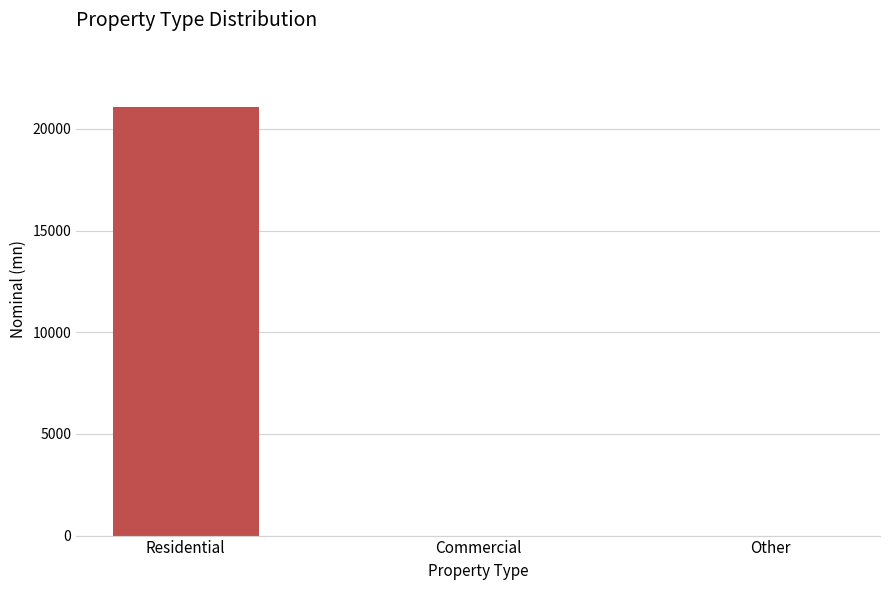

What is the greatest value displayed?

21083.9